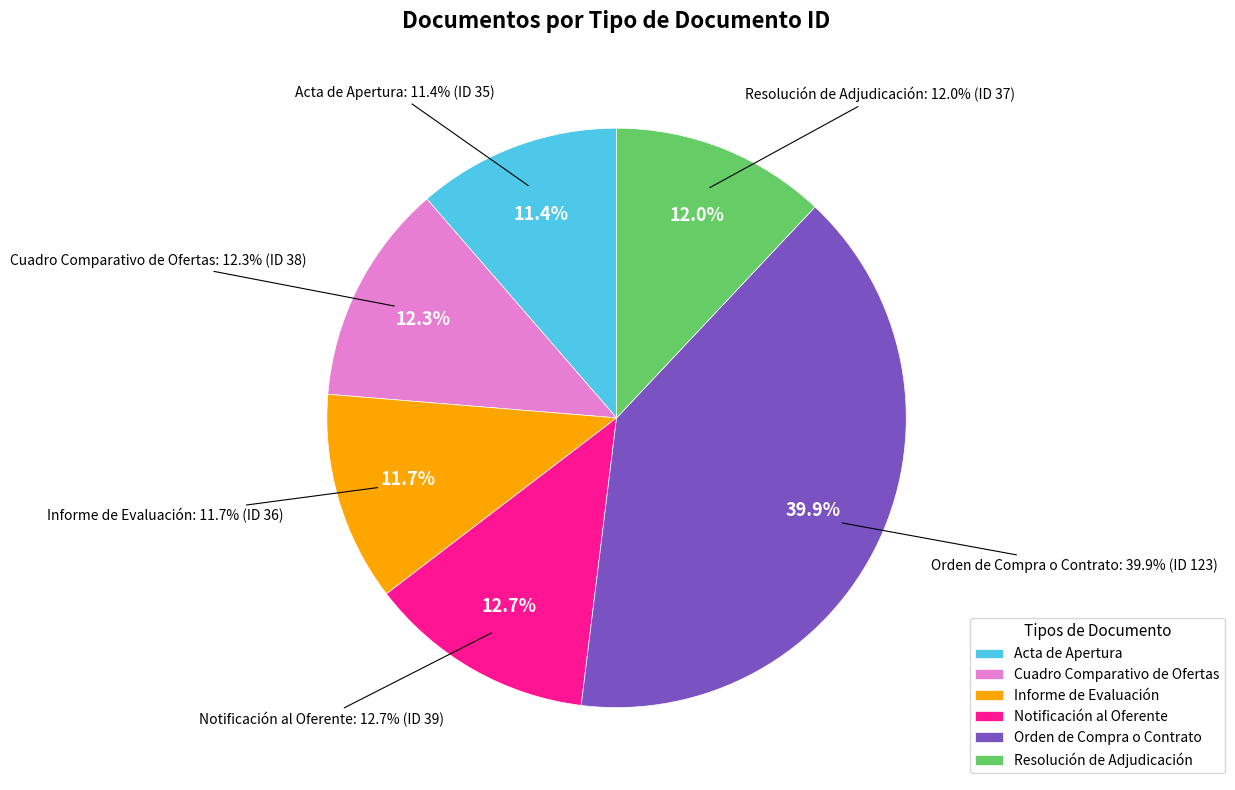

Does any single category account for the majority?

No